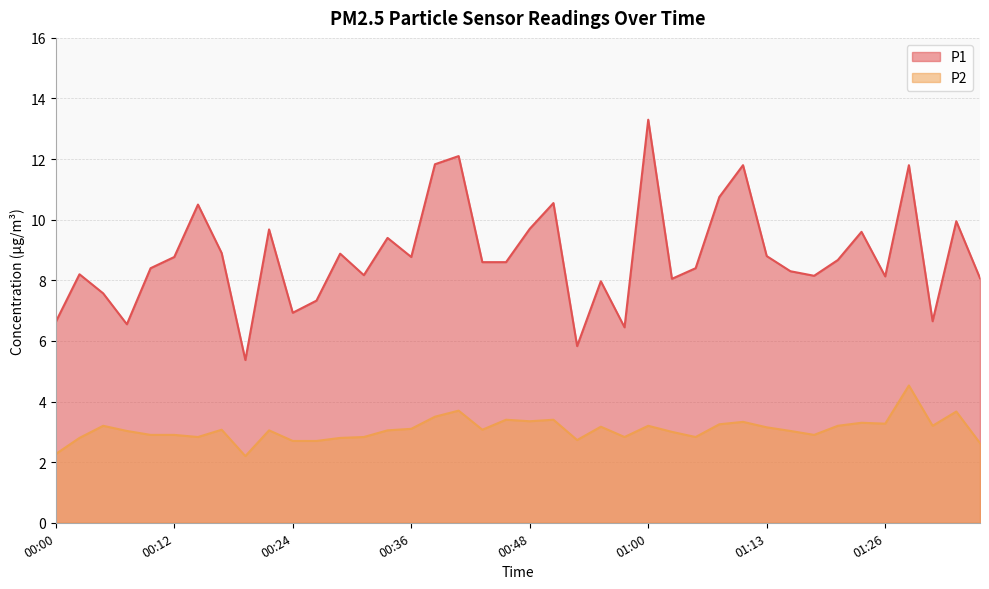

Reading left to right, transcribe all the data shown in this chart.

P1: 6.6	8.2	7.6	6.5	8.4	8.8	10.5	8.9	5.4	9.7	6.9	7.3	8.9	8.2	9.4	8.8	11.8	12.1	8.6	8.6	9.7	10.6	5.8	8.0	6.5	13.3	8.1	8.4	10.8	11.8	8.8	8.3	8.2	8.7	9.6	8.1	11.8	6.7	9.9	8.1
P2: 2.3	2.8	3.2	3.0	2.9	2.9	2.8	3.1	2.2	3.0	2.7	2.7	2.8	2.8	3.0	3.1	3.5	3.7	3.1	3.4	3.4	3.4	2.7	3.2	2.8	3.2	3.0	2.8	3.2	3.3	3.1	3.0	2.9	3.2	3.3	3.3	4.5	3.2	3.7	2.6